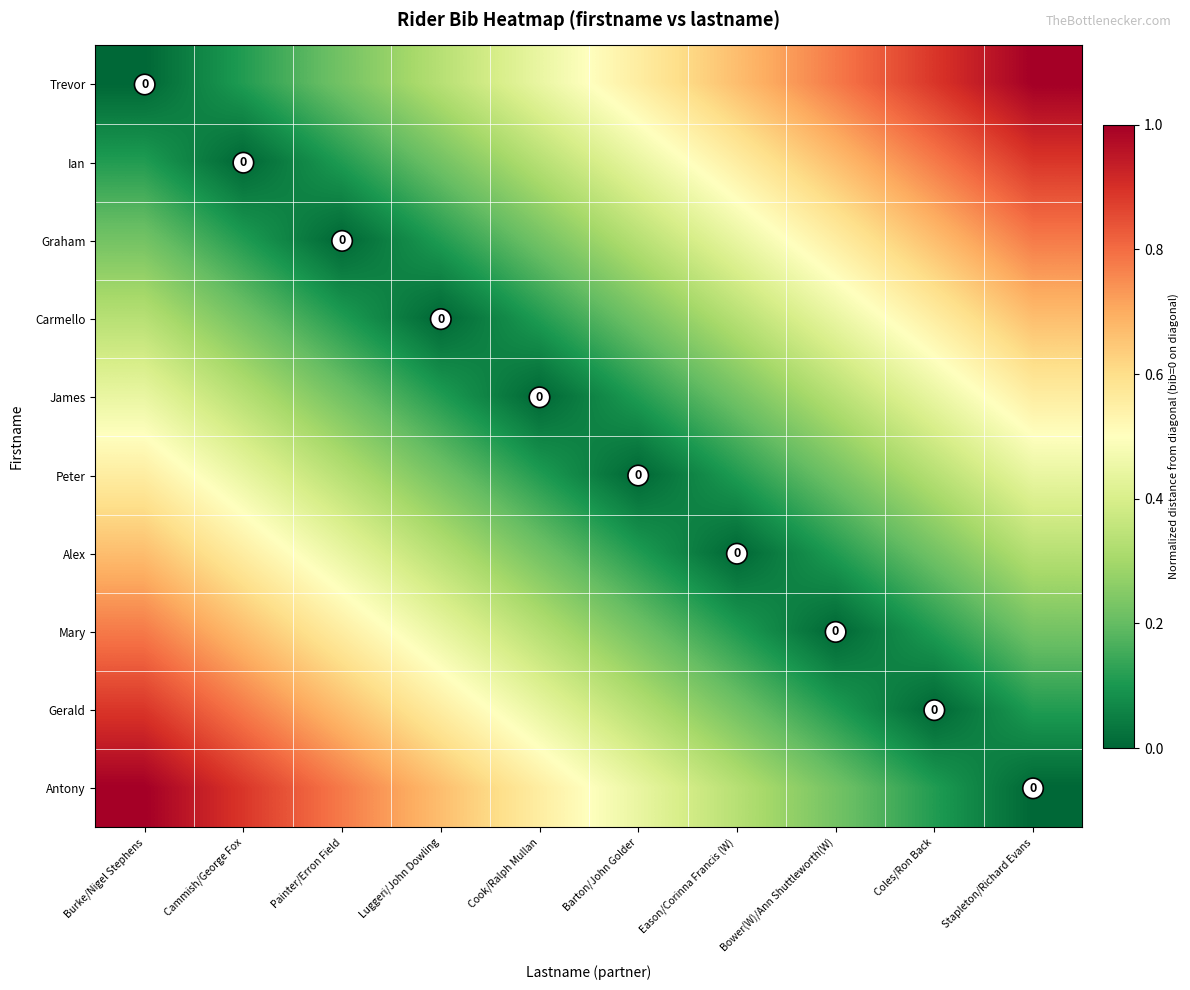

At which label does Gerald reach its peak?

Burke/Nigel Stephens